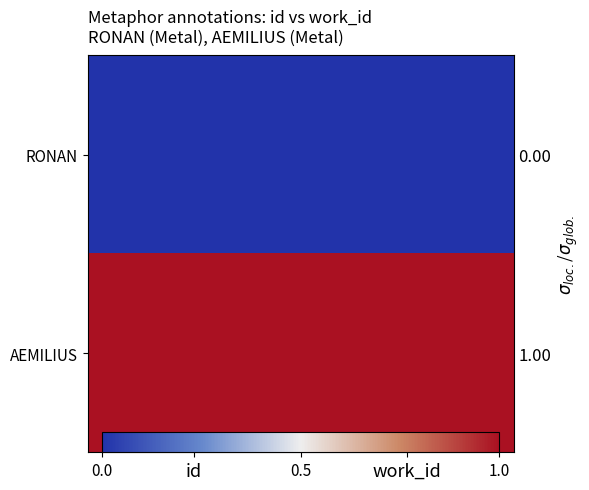

At work_id, list the series in order from largest to smallest.

AEMILIUS, RONAN